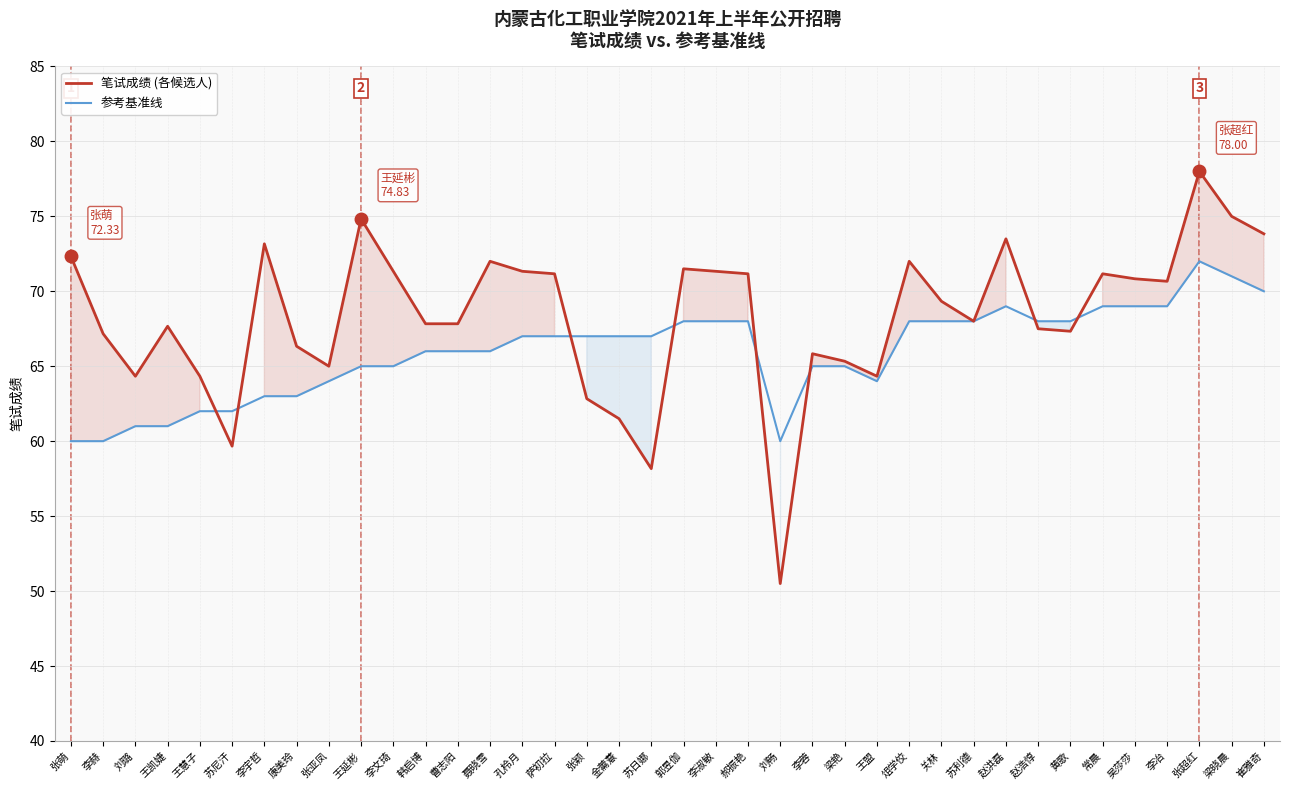

What are all the series names shown in the legend?

笔试成绩 (各候选人), 参考基准线